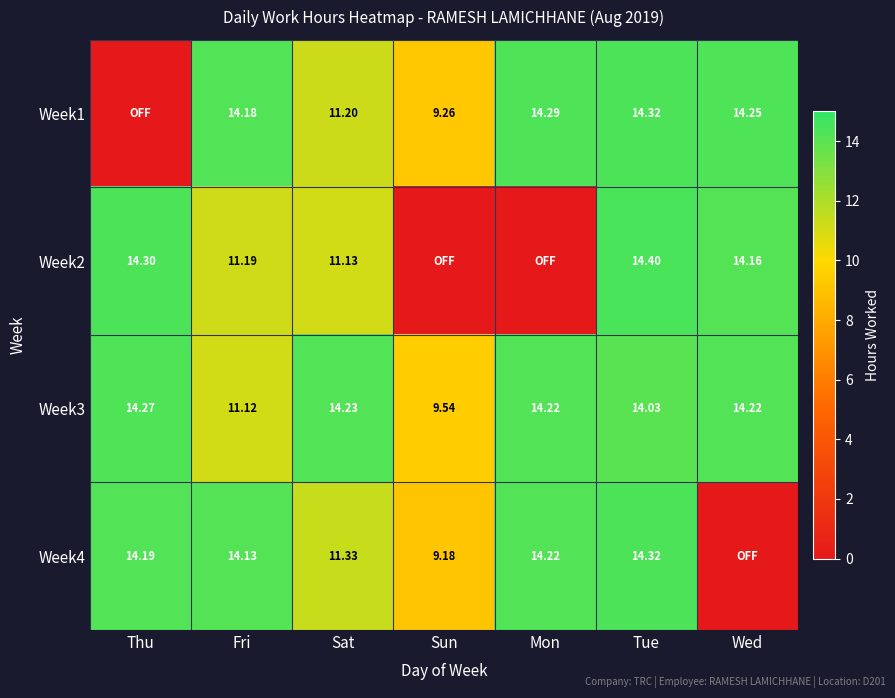

Is the value of Week1 at Tue greater than the value of Week3 at Thu?

Yes